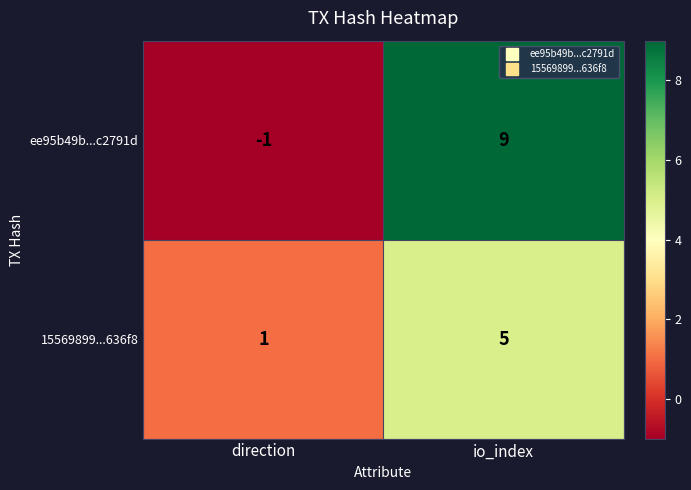

What is the total value across all series at io_index?

14